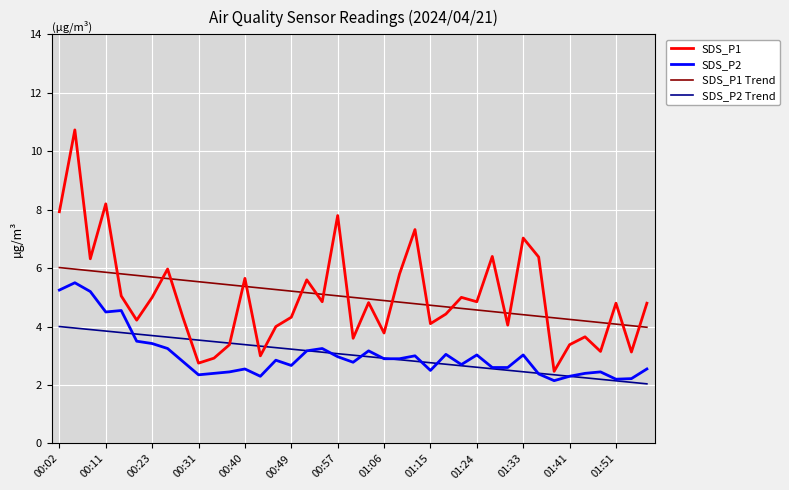

Which series has the widest spread of values?

SDS_P1